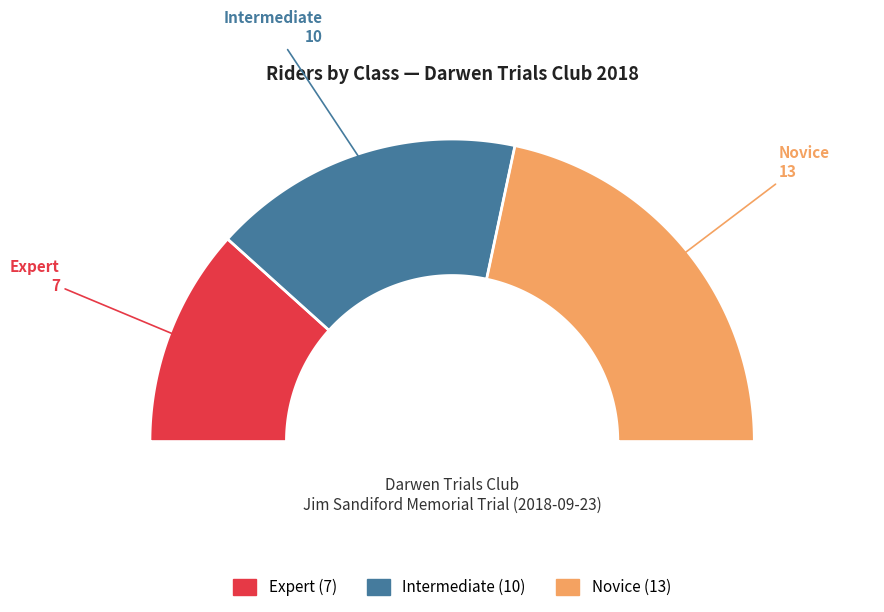

How many segments does this pie chart have?

3